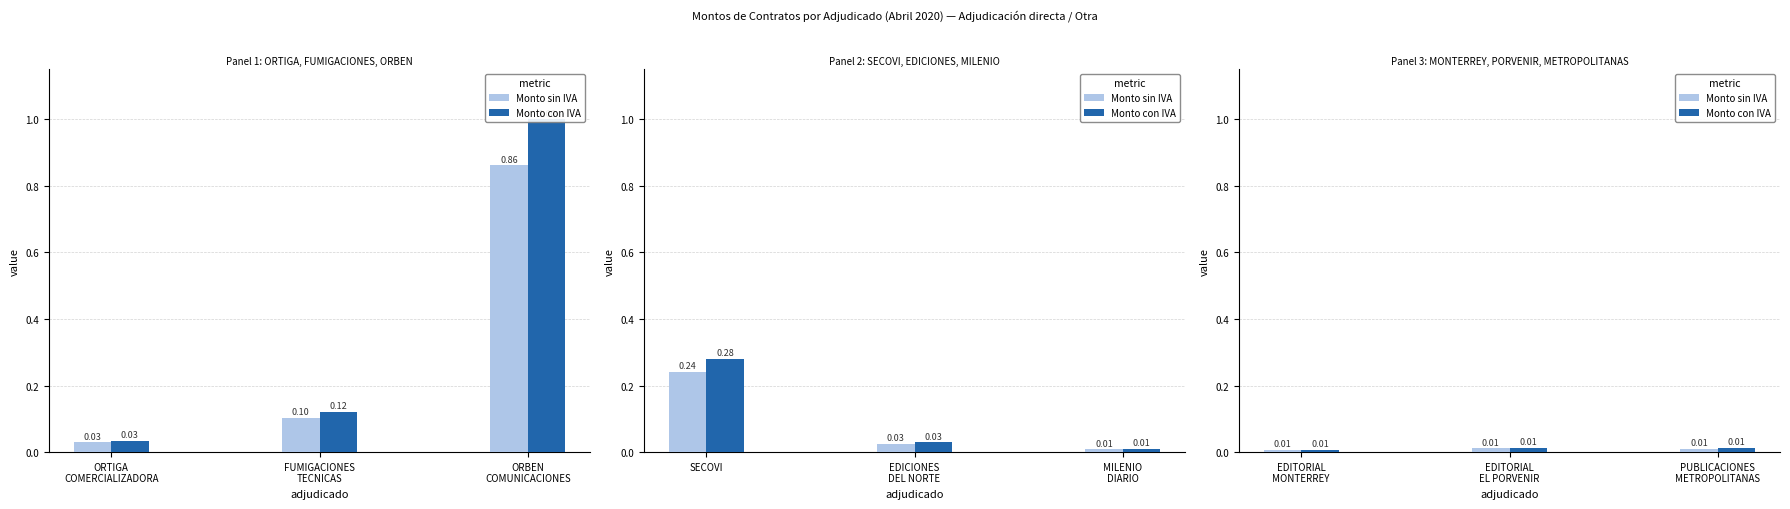

How many distinct data groups are displayed?

2